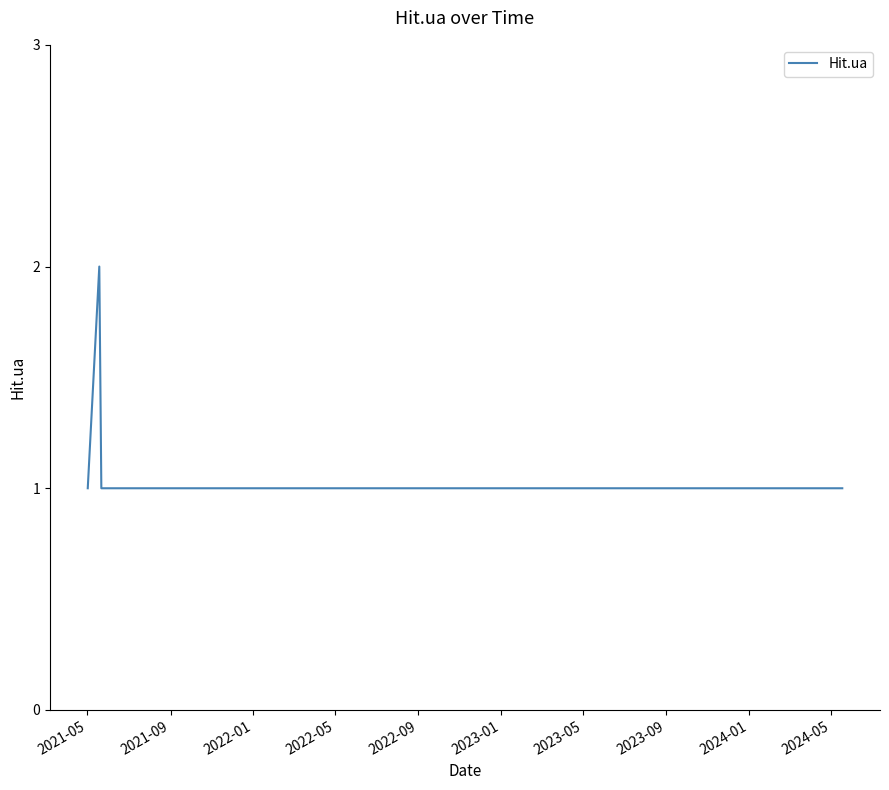

What is the greatest value displayed?

2